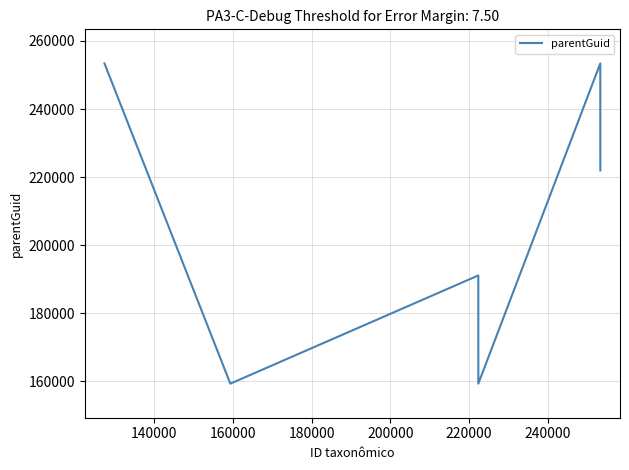

How many interior local peaks (higher than both neighbors) does the data have?

2